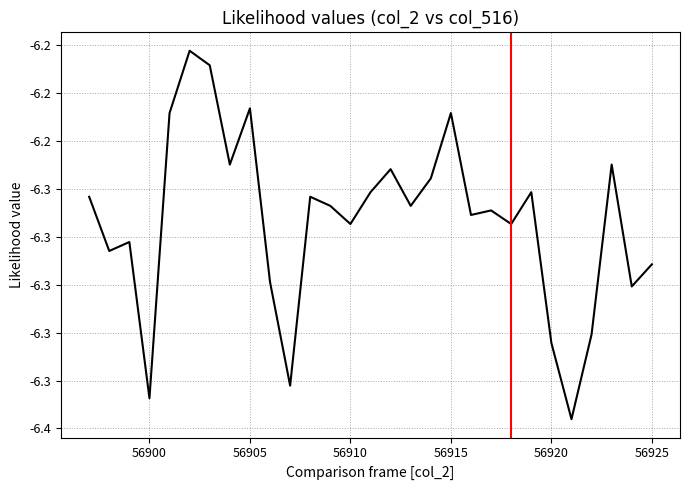

Does the chart have visible grid lines?

Yes